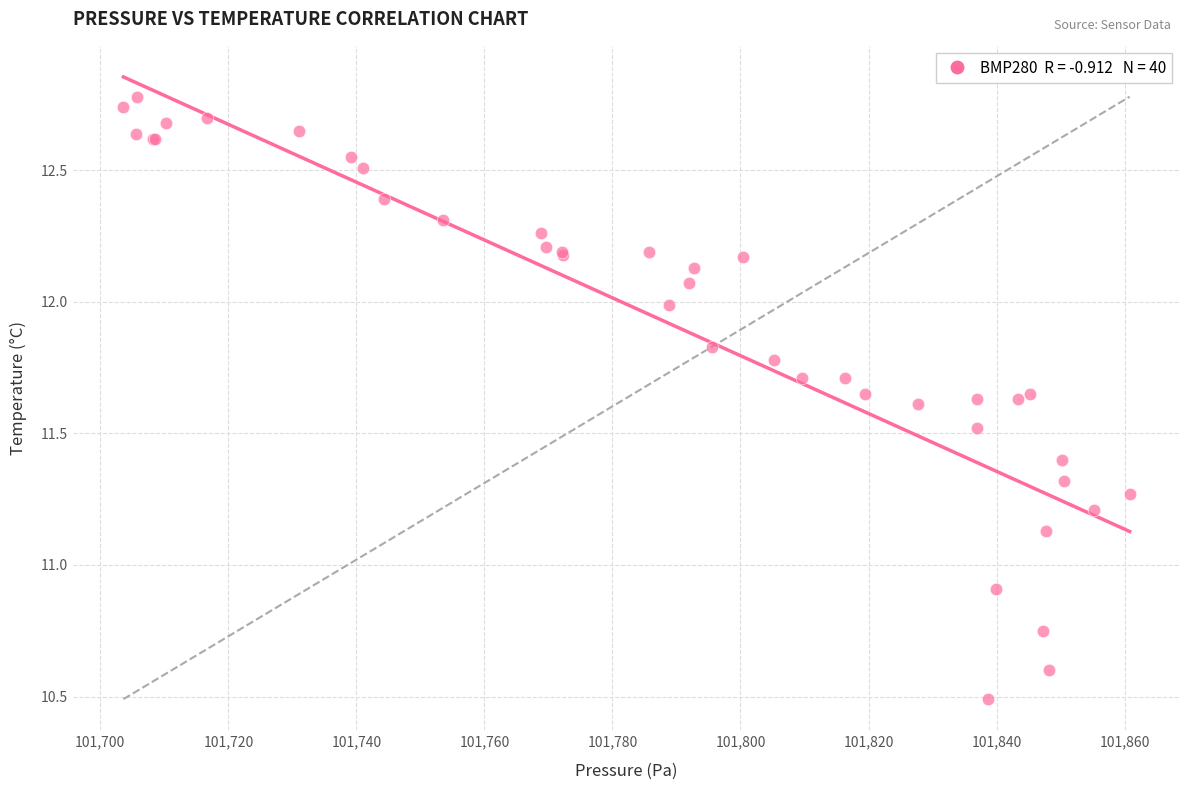

What Y value in the scatter plot is closest to 11?

10.9